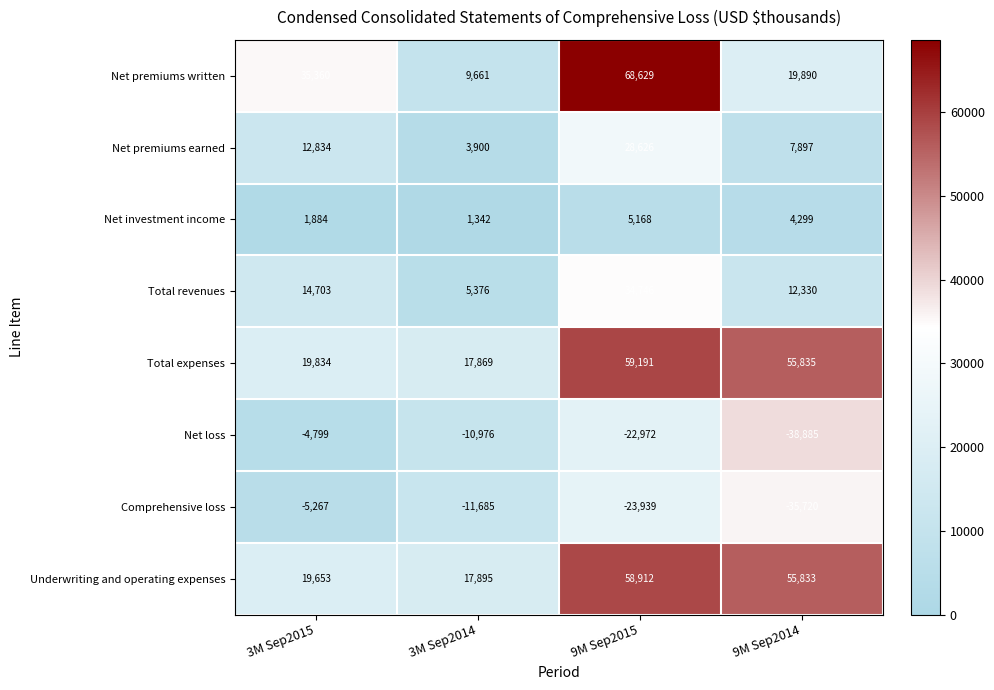

What is the average value of the Comprehensive loss series?

-19153